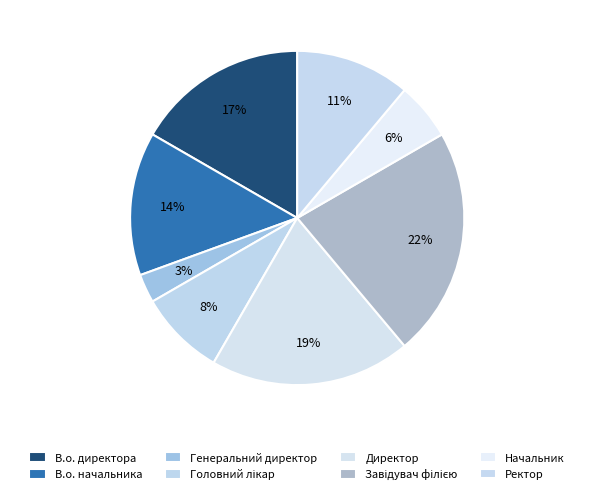

Is there a majority slice in this chart?

No